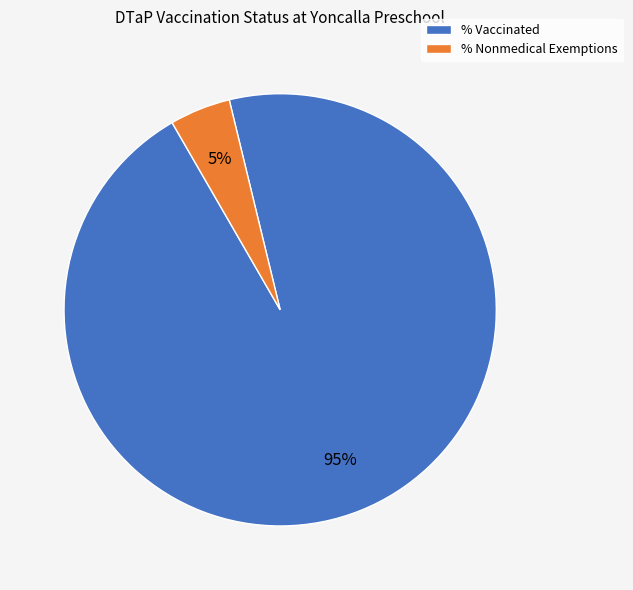

How many segments does this pie chart have?

2